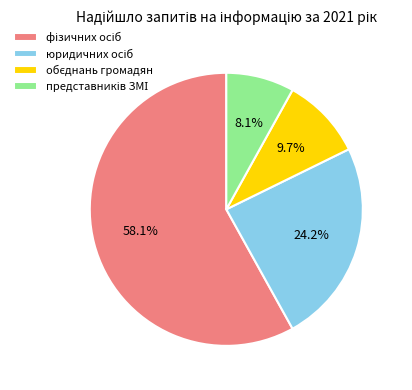

To the nearest percent, what is the average slice percentage?

25%